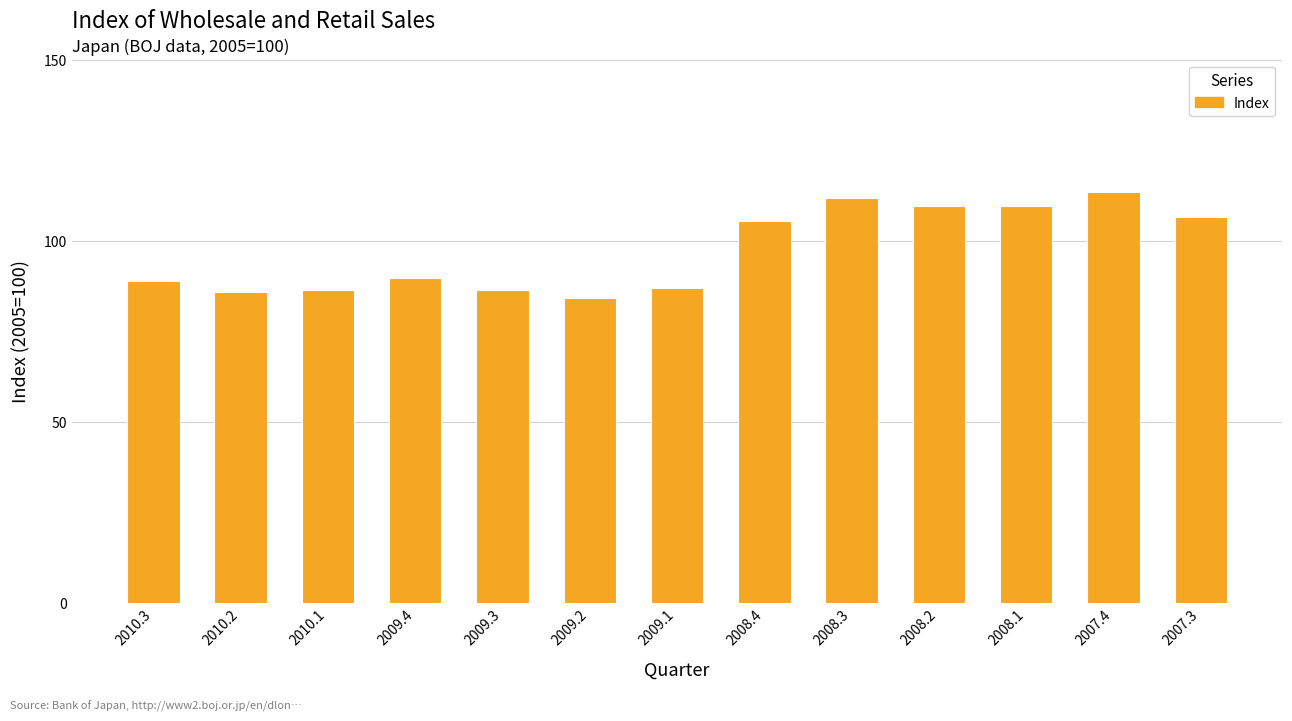

What is the minimum value shown in the chart?

84.0